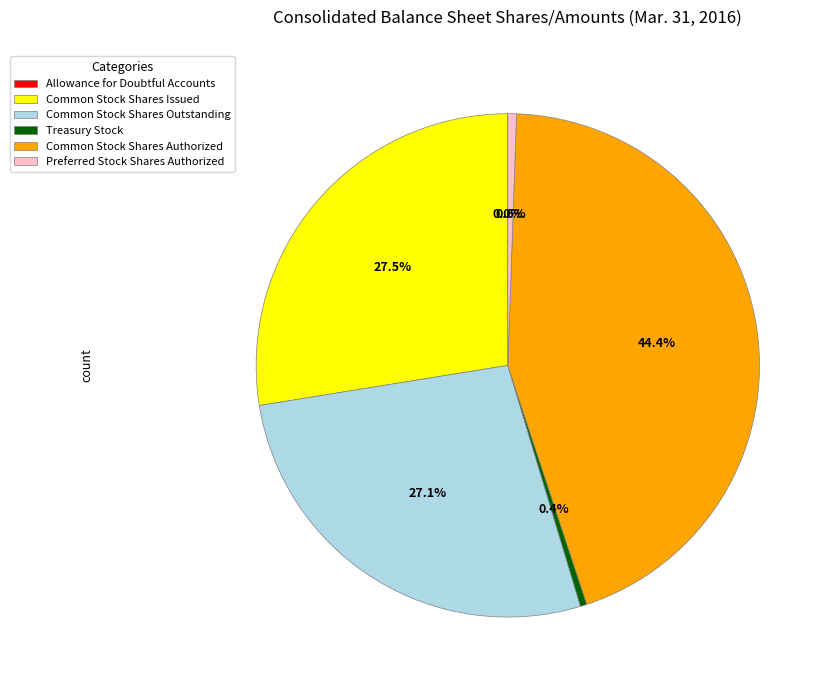

To the nearest percent, what is the average slice percentage?

17%